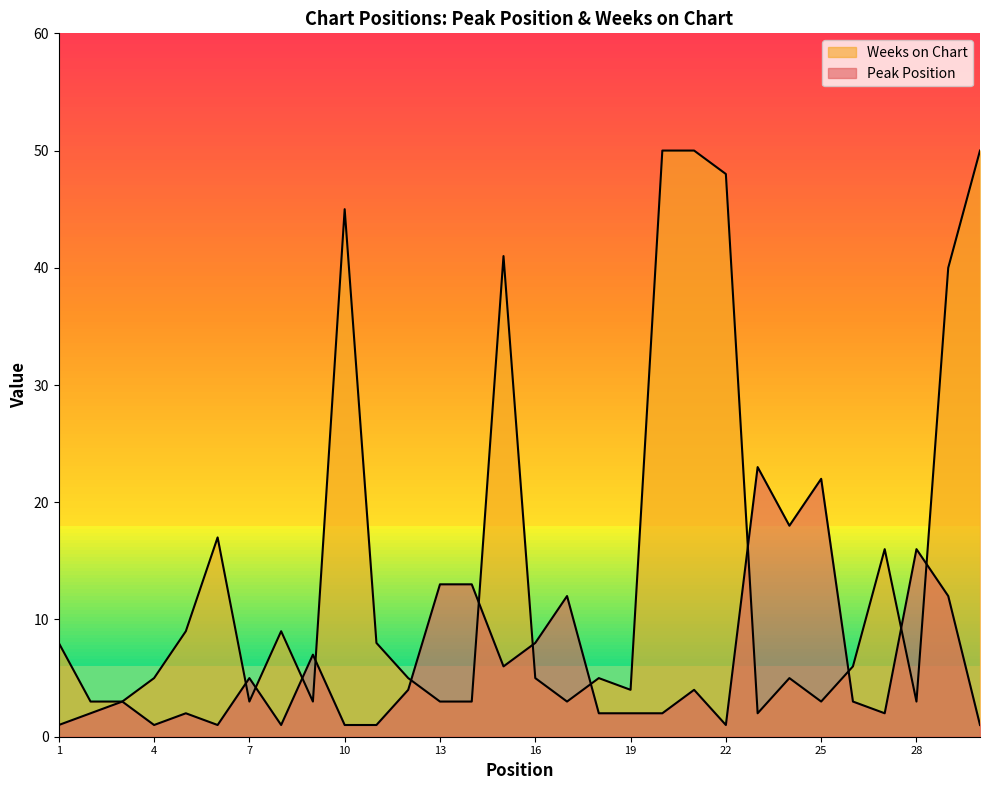

Does the chart display data point markers on the line(s)?

No